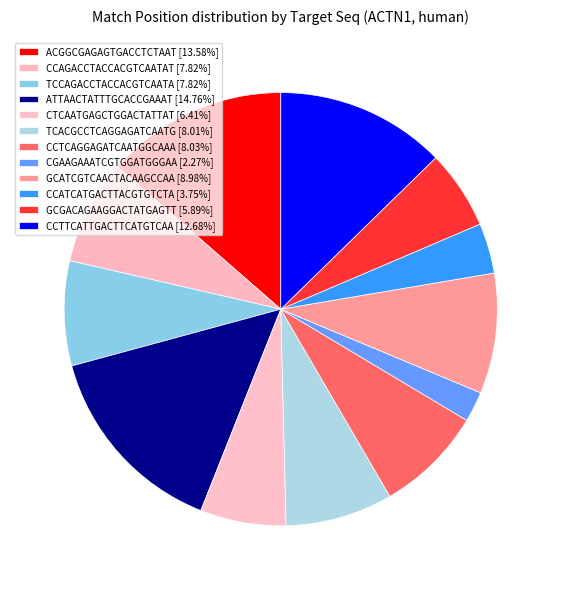

What is the largest slice in the pie chart?

ATTAACTATTTGCACCGAAAT